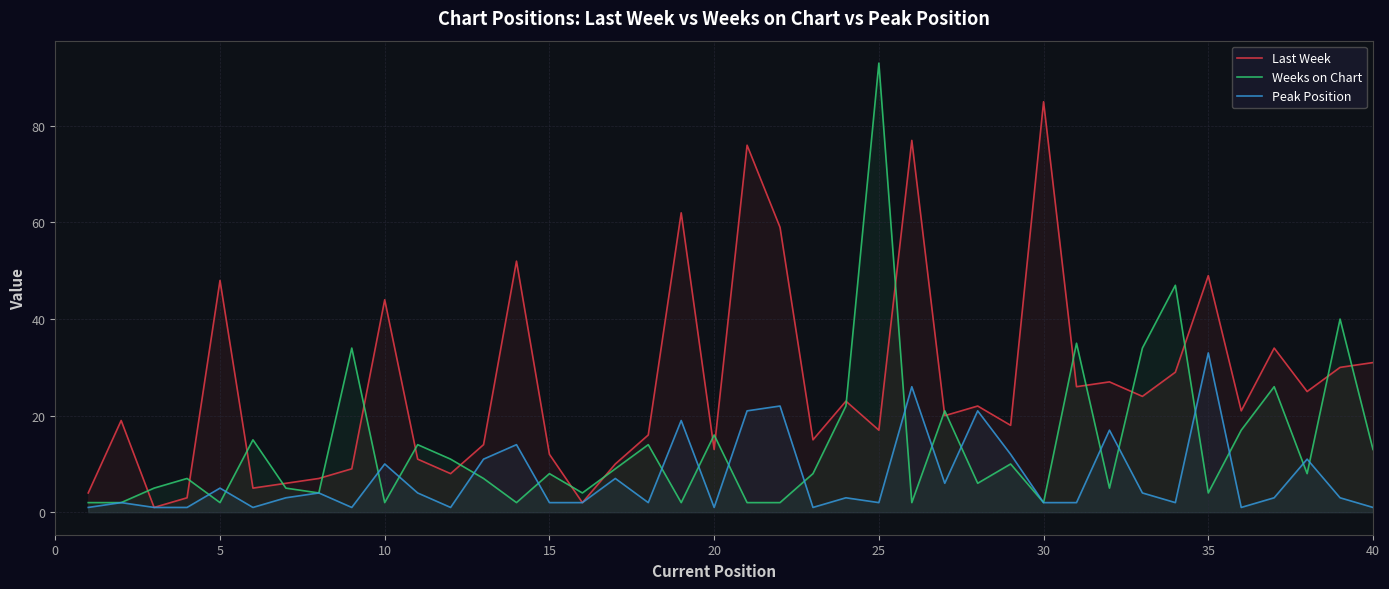

Where does the Last Week series first go above 21?

5